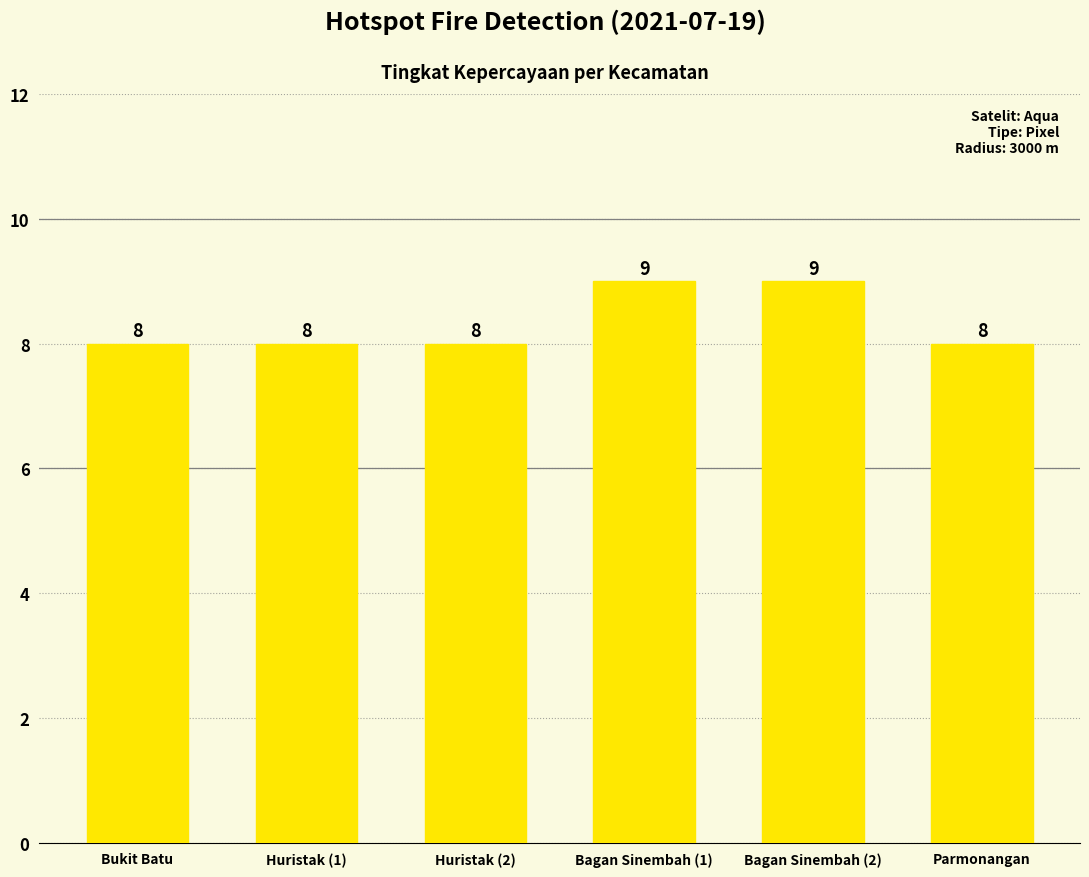

Reading left to right, extract all data points from this chart.

8	8	8	9	9	8